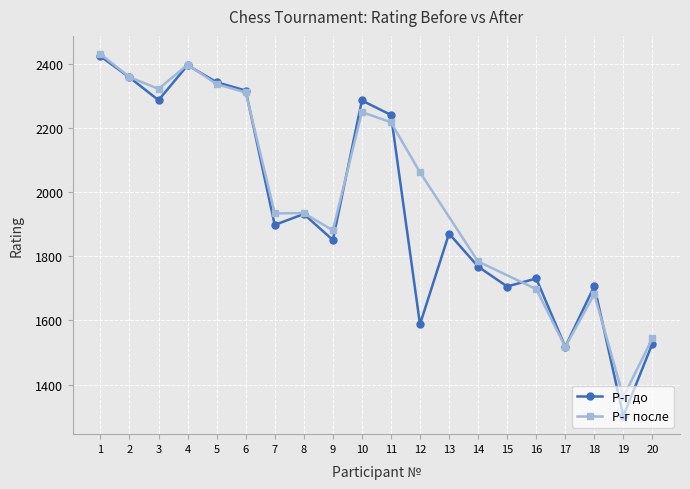

True or false: the data shows 2358 at 2.

True